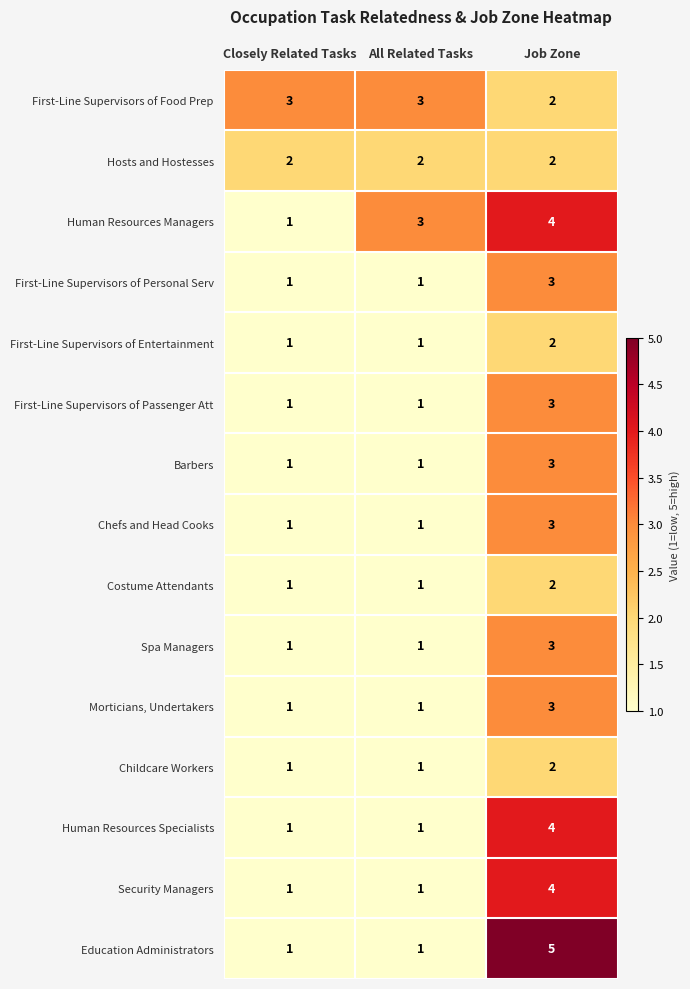

How many data points does each series have?

3